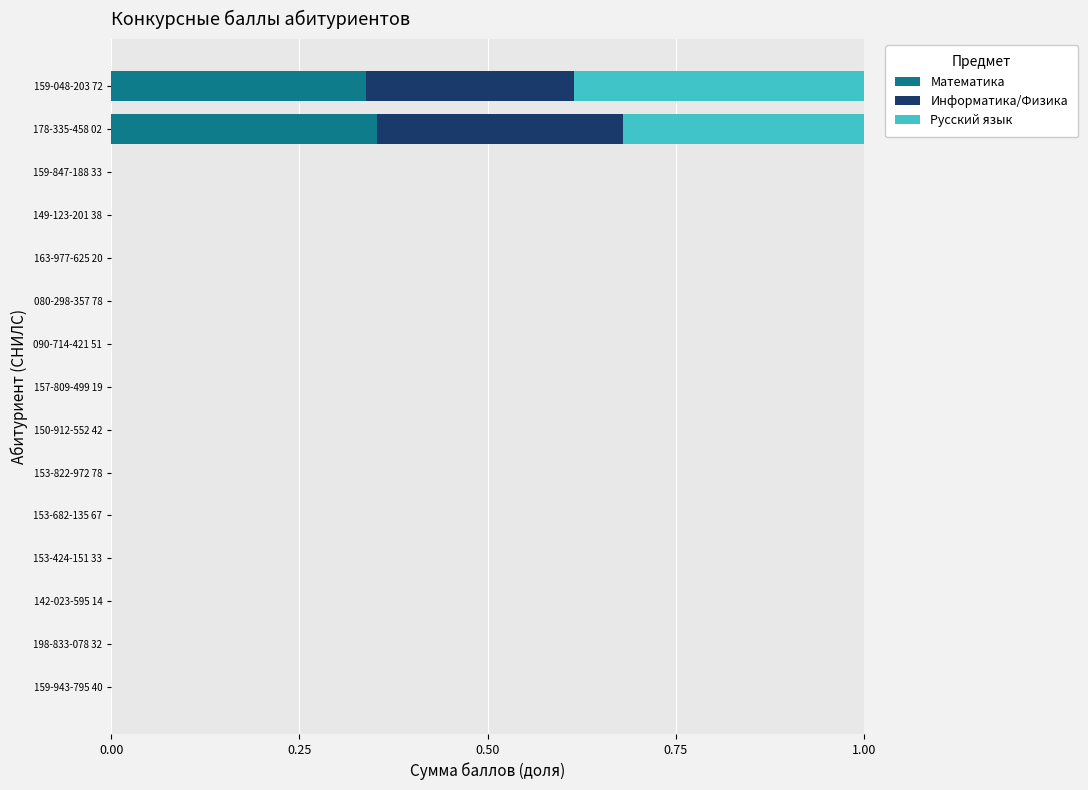

True or false: Математика has a value of 0.0 at 163-977-625 20.

True